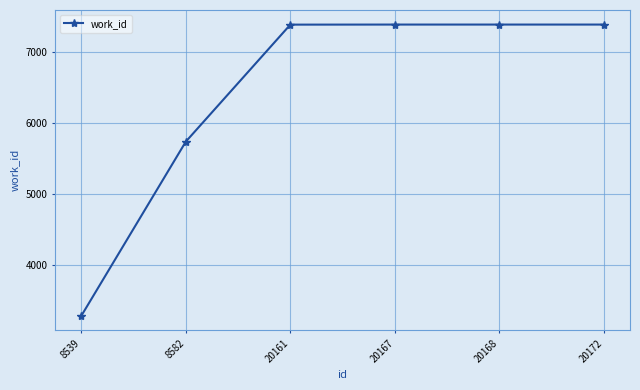

What is the sum of the values at 20172 and 8539?

10667